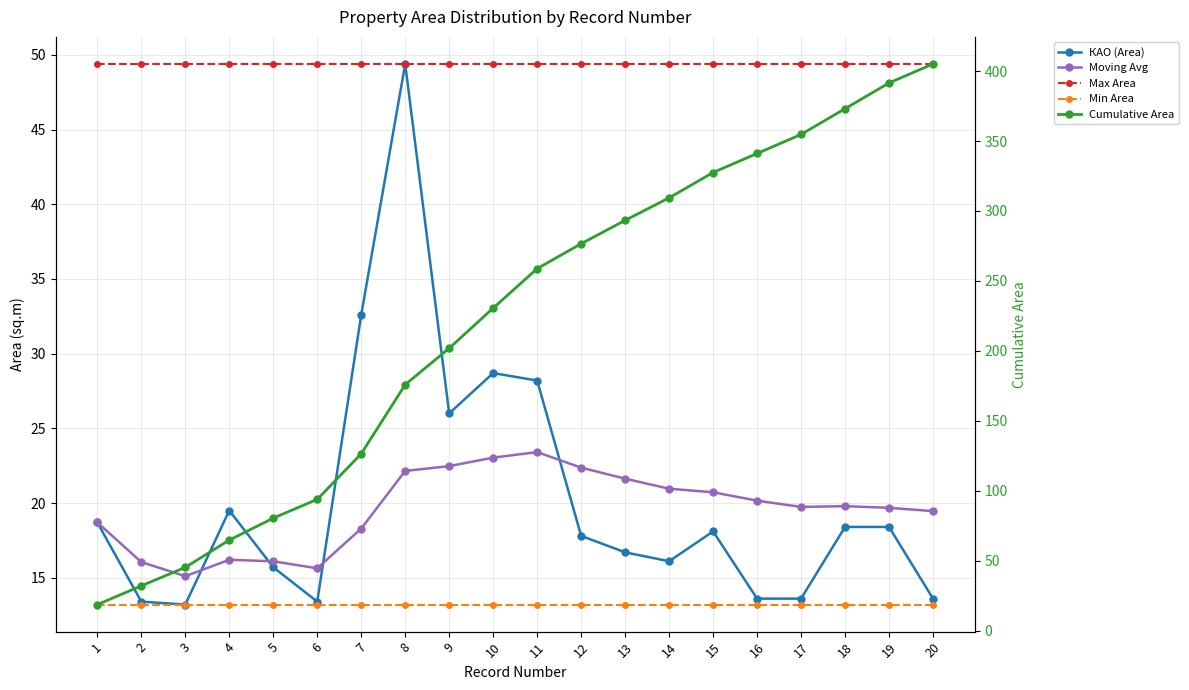

At which category is the sum across all series the highest?

20